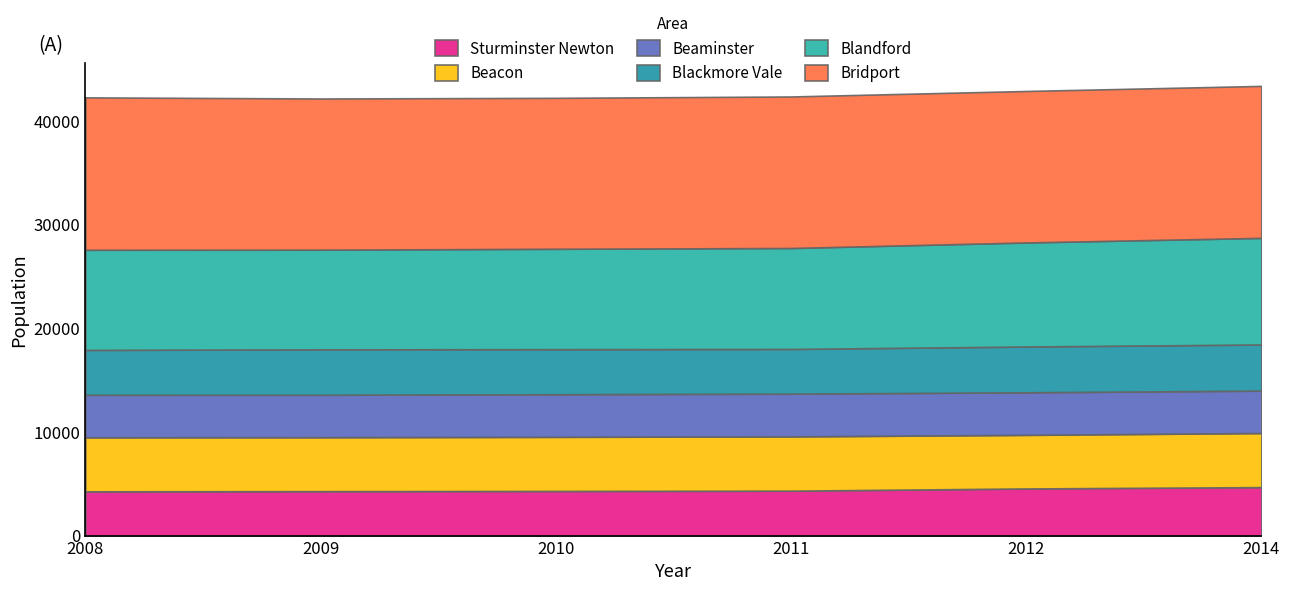

True or false: Beacon and Sturminster Newton intersect in this chart.

False